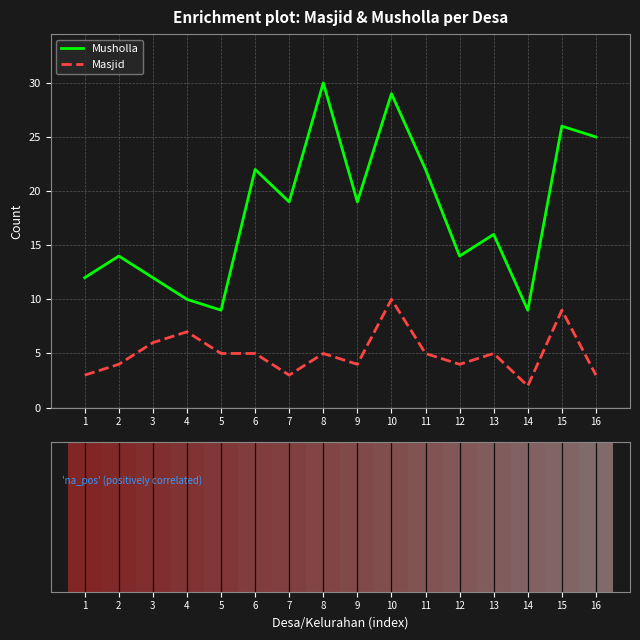

Rank the series by their average value, from lowest to highest.

Masjid, Musholla